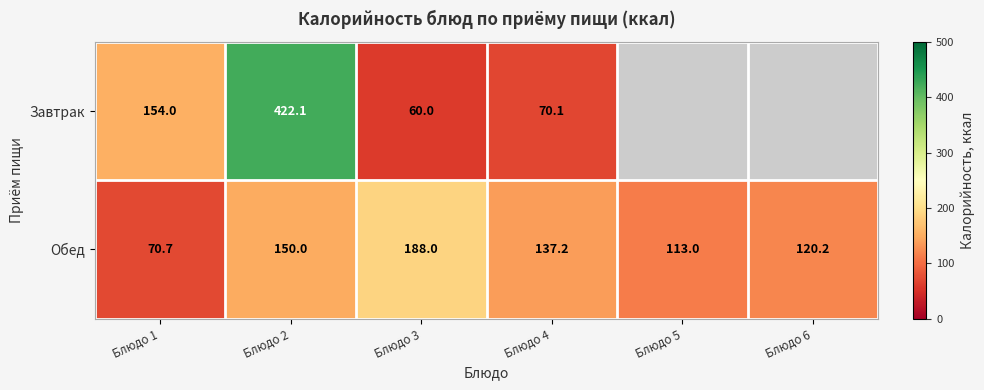

Where does the Обед series first go above 137?

Блюдо 2